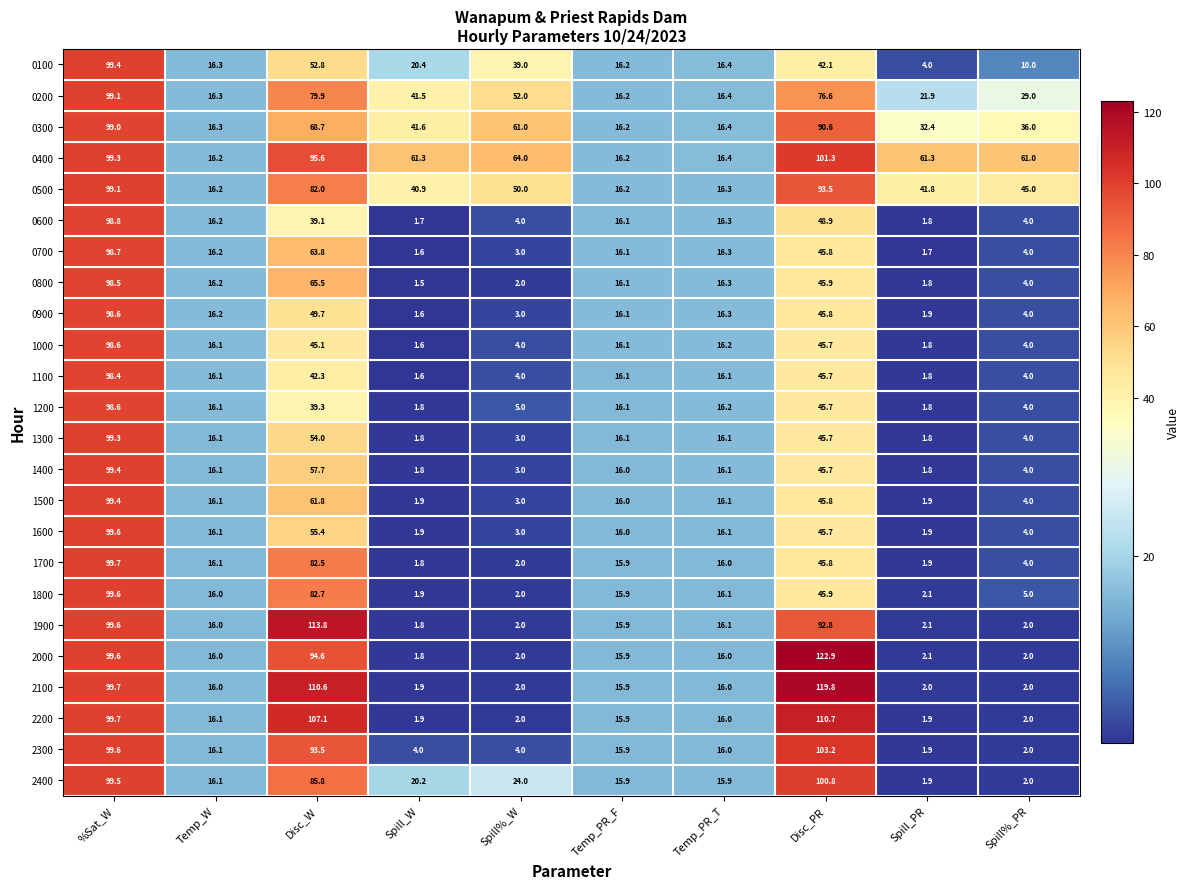

What is the sum of all 0900 values?

253.2